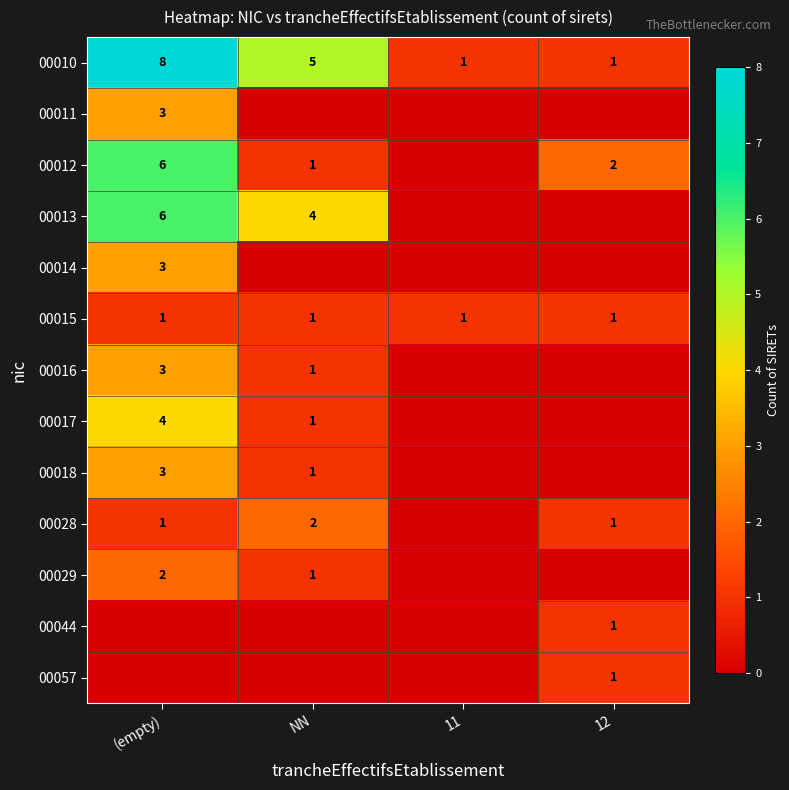

Read the 00010 value at NN.

5